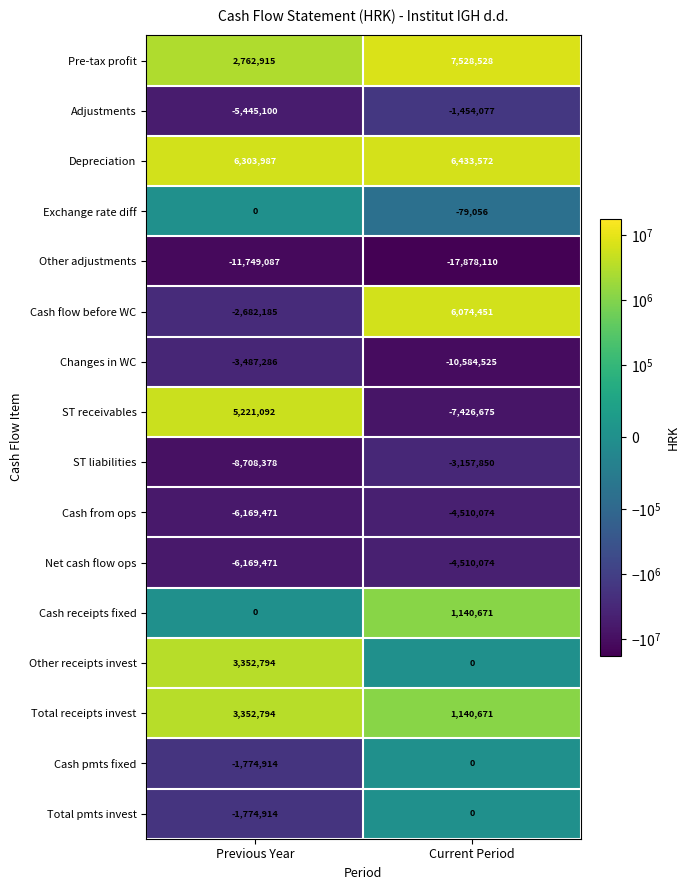

Which series has the largest range (max minus min)?

ST receivables